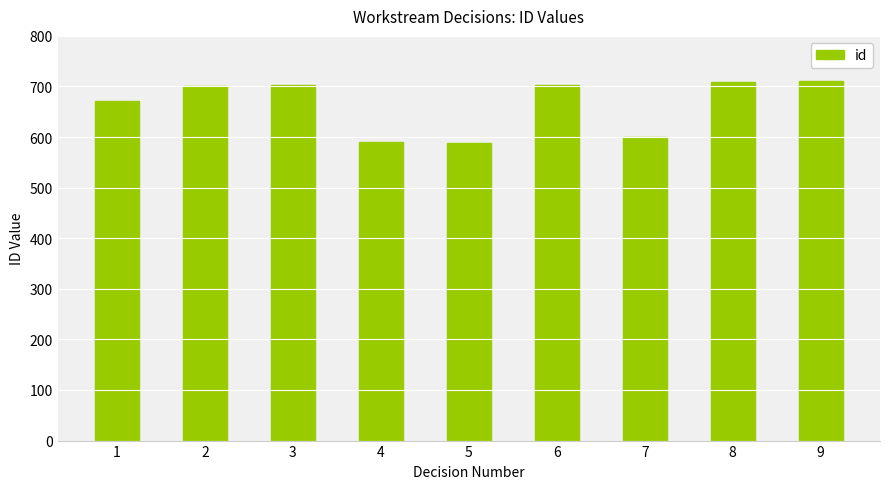

What is the minimum value shown in the chart?

589